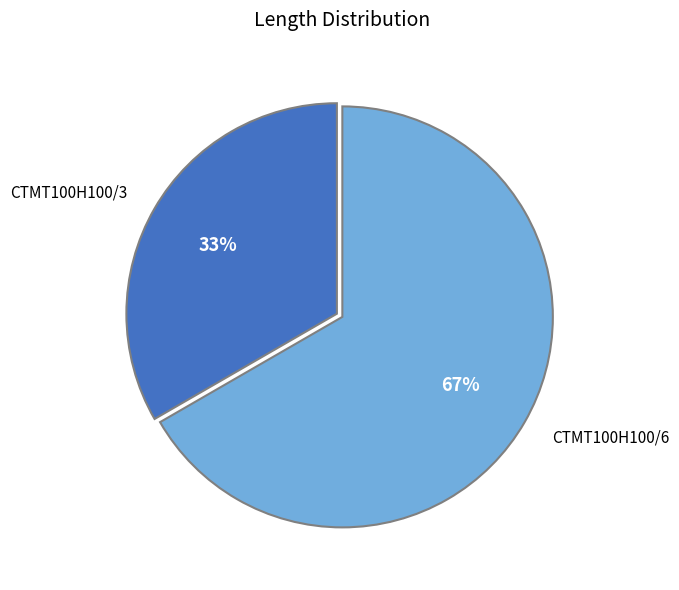

The CTMT100H100/6 slice represents 53% of the pie. True or false?

False